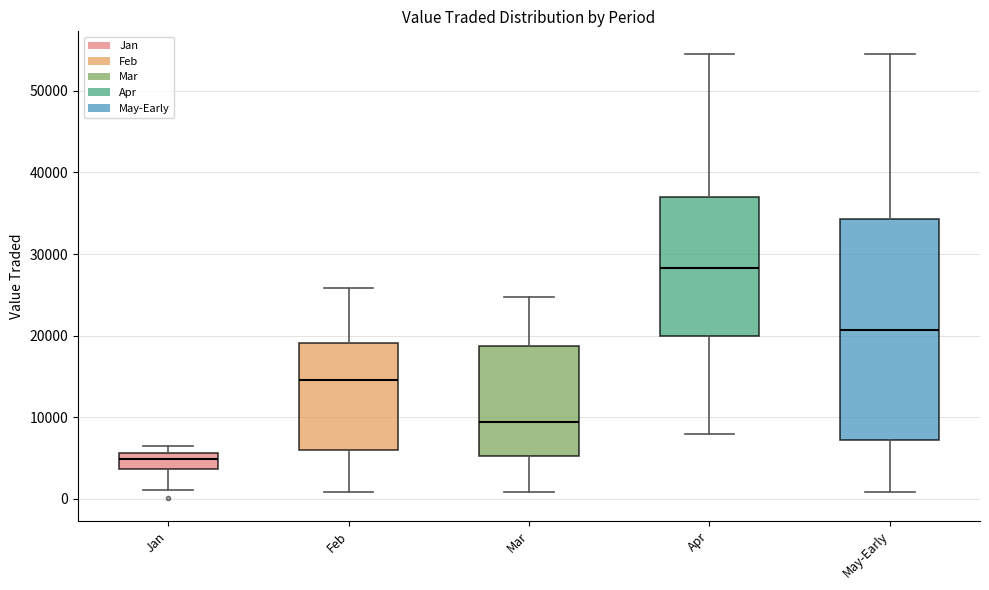

Reading left to right, read every box against the y-axis: the position of its median line, the range the box covers, and the ends of its whiskers. The values are not printed on the chart, so give them approximately, as read against the axis.

Jan: median 5000, box 4000 to 6000, whiskers 1000 to 7000
Feb: median 15000, box 6000 to 19000, whiskers 1000 to 26000
Mar: median 9000, box 5000 to 19000, whiskers 1000 to 25000
Apr: median 28000, box 20000 to 37000, whiskers 8000 to 55000
May-Early: median 21000, box 7000 to 34000, whiskers 1000 to 55000